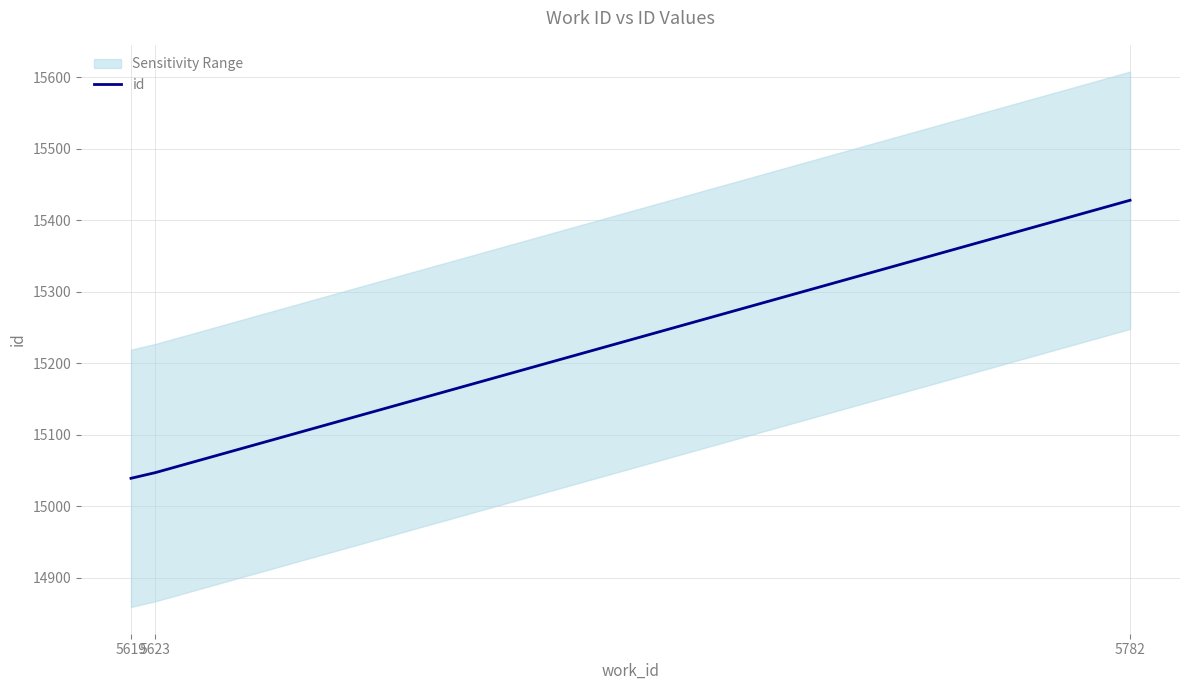

What is the average value?

15171